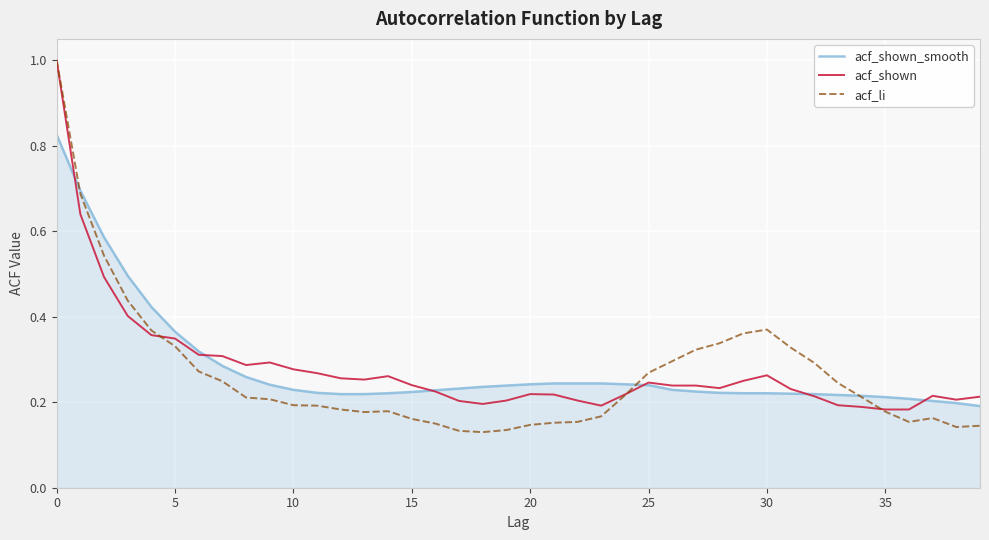

Does the chart display data point markers on the line(s)?

No